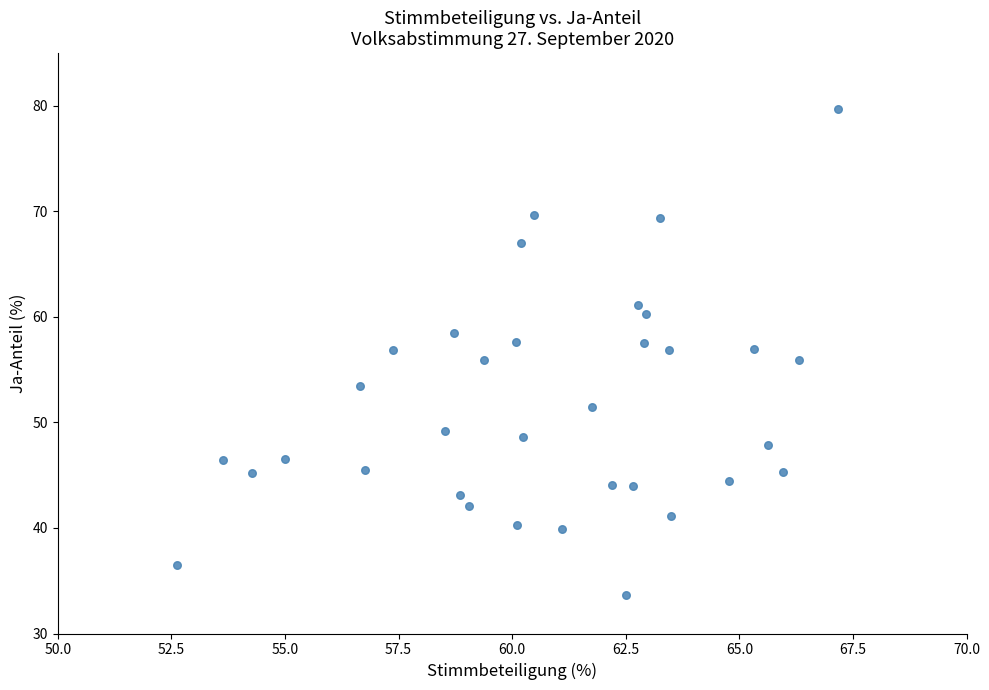

What is the range of Y values (max minus min)?

46.1